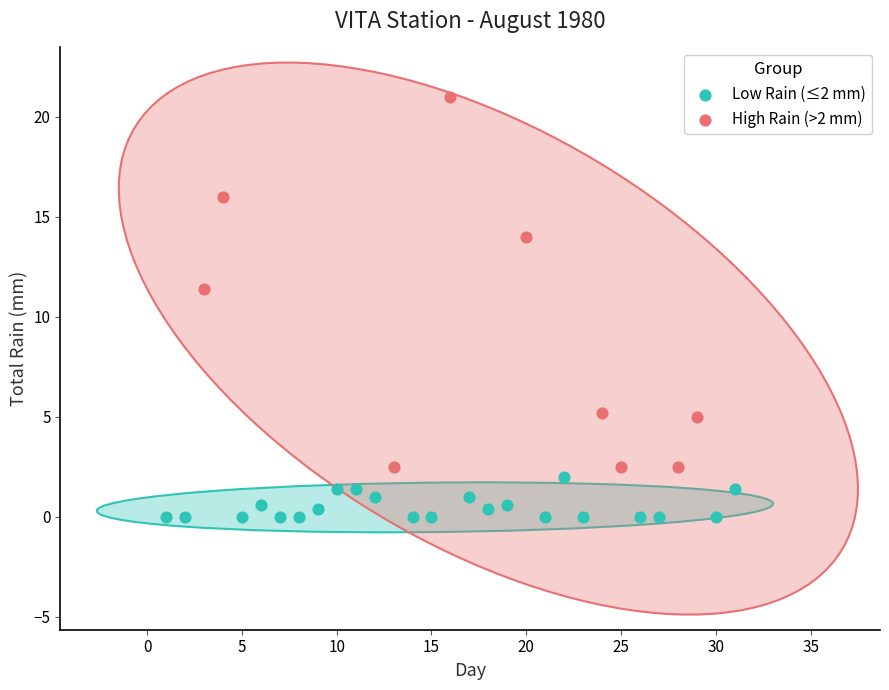

What are all the series names shown in the legend?

Low Rain (≤2 mm), High Rain (>2 mm)